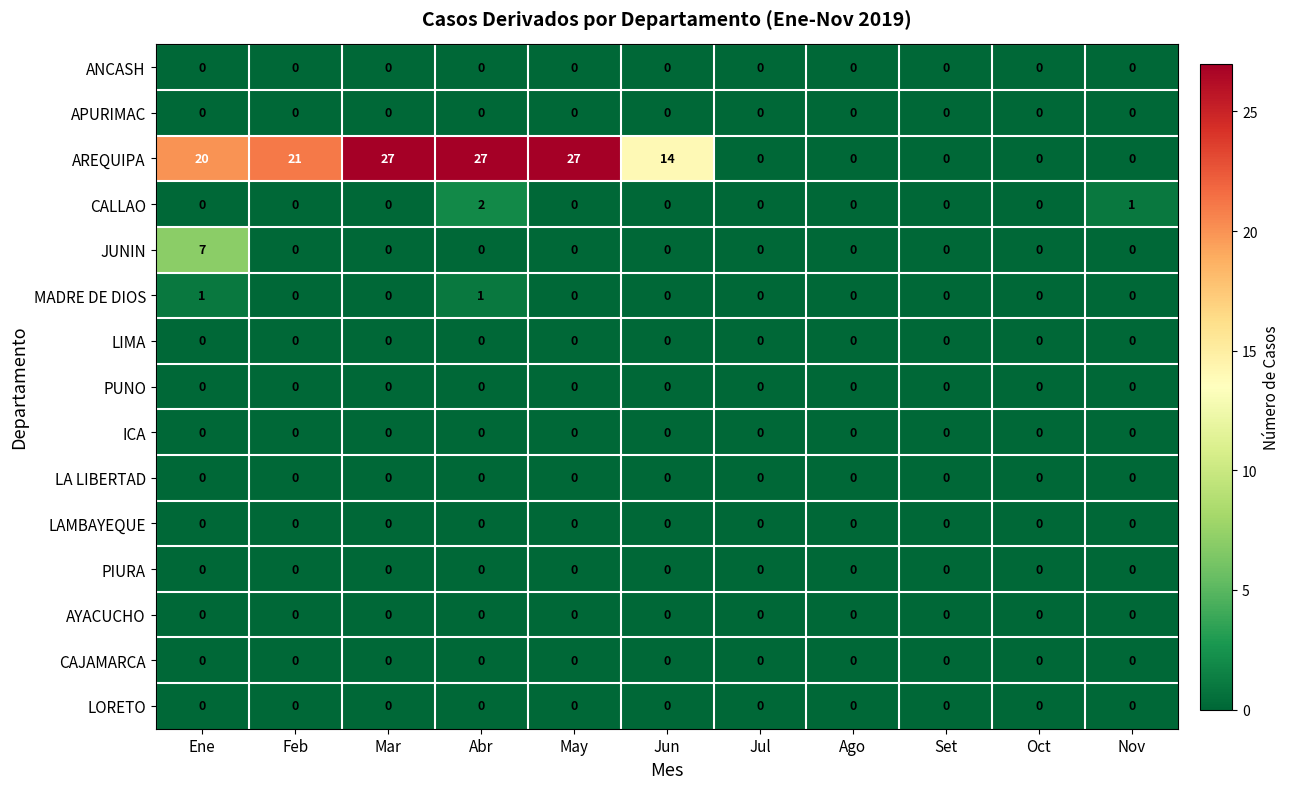

At how many categories does at least one series exceed 24?

3